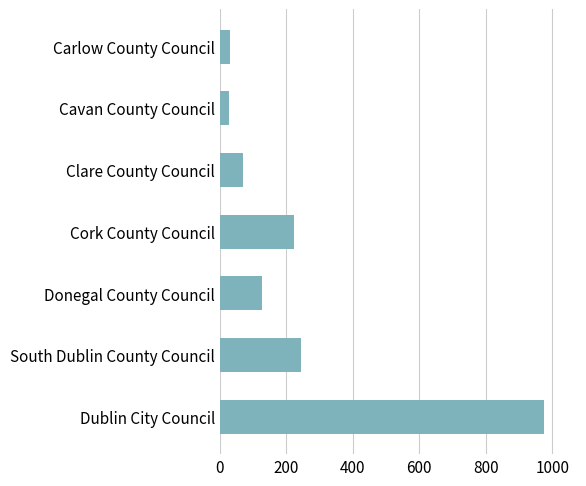

Which has a higher value, Donegal County Council or Dublin City Council?

Dublin City Council